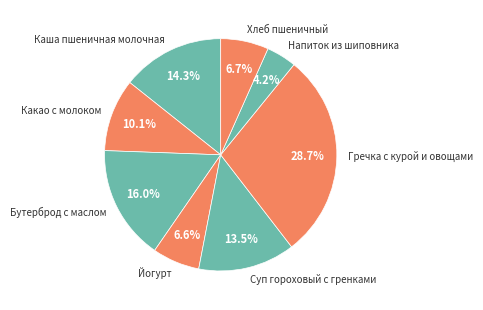

What percentage is the Бутерброд с маслом slice, to the nearest percent?

16%